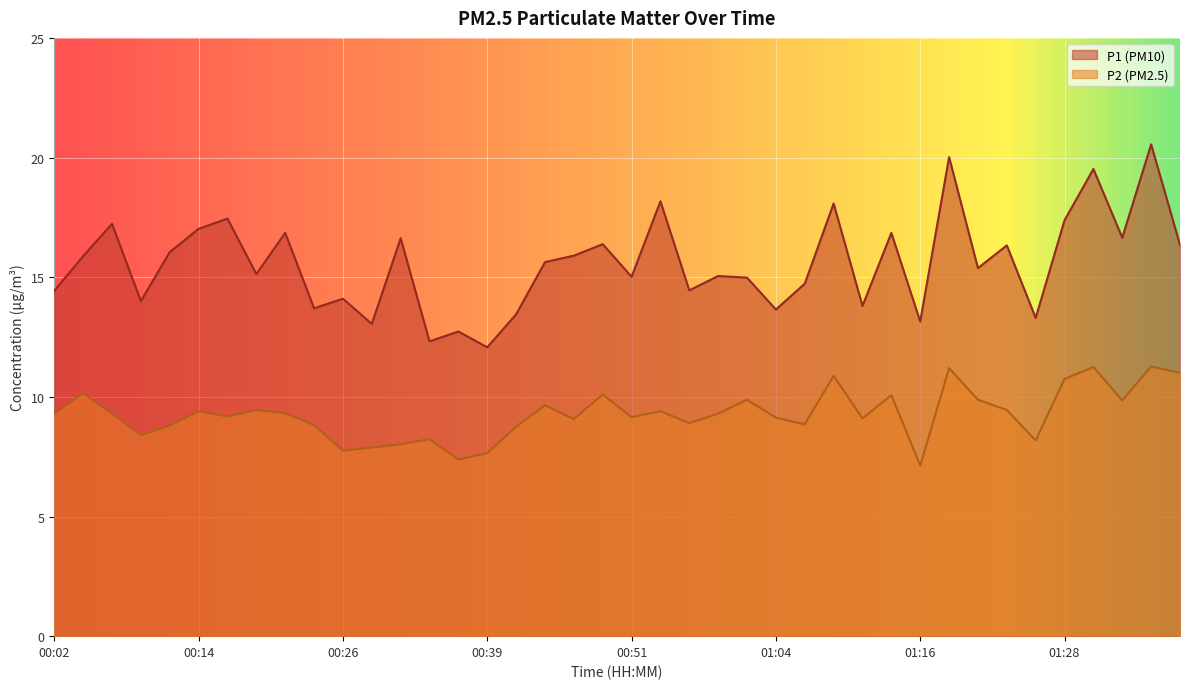

Which series has the widest spread of values?

P1 (PM10)